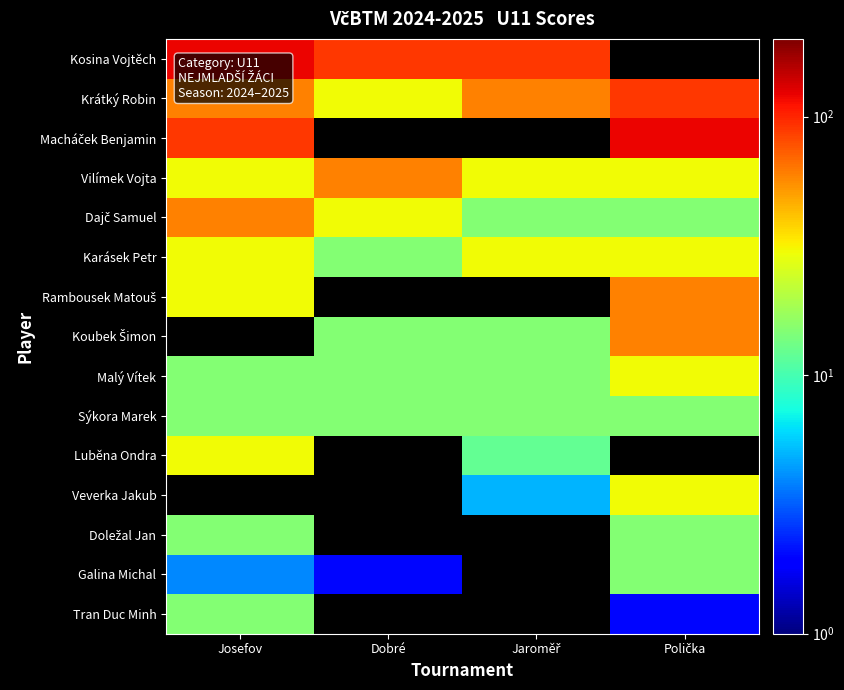

At how many categories does at least one series exceed 58?

4